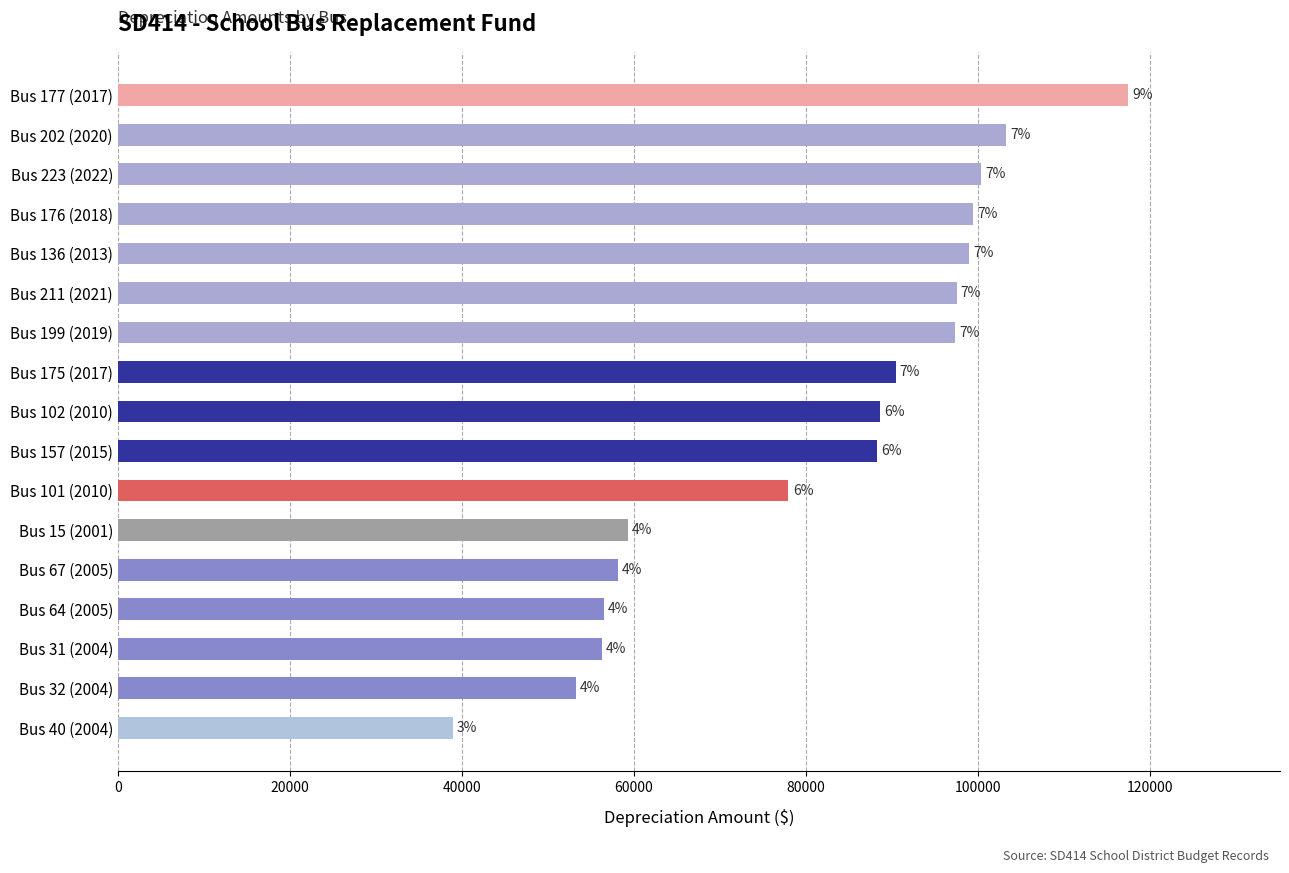

Are the bars horizontal?

Yes